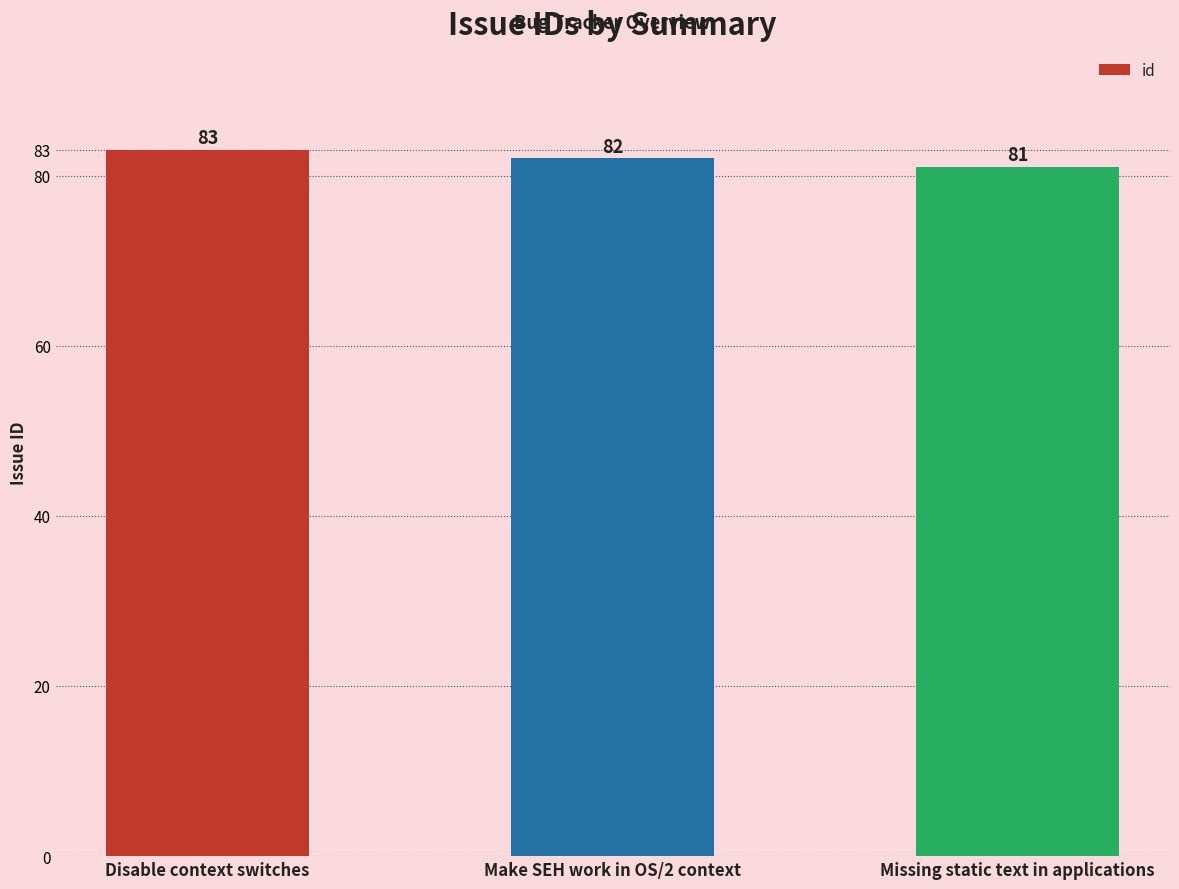

How many bars are there in total?

3